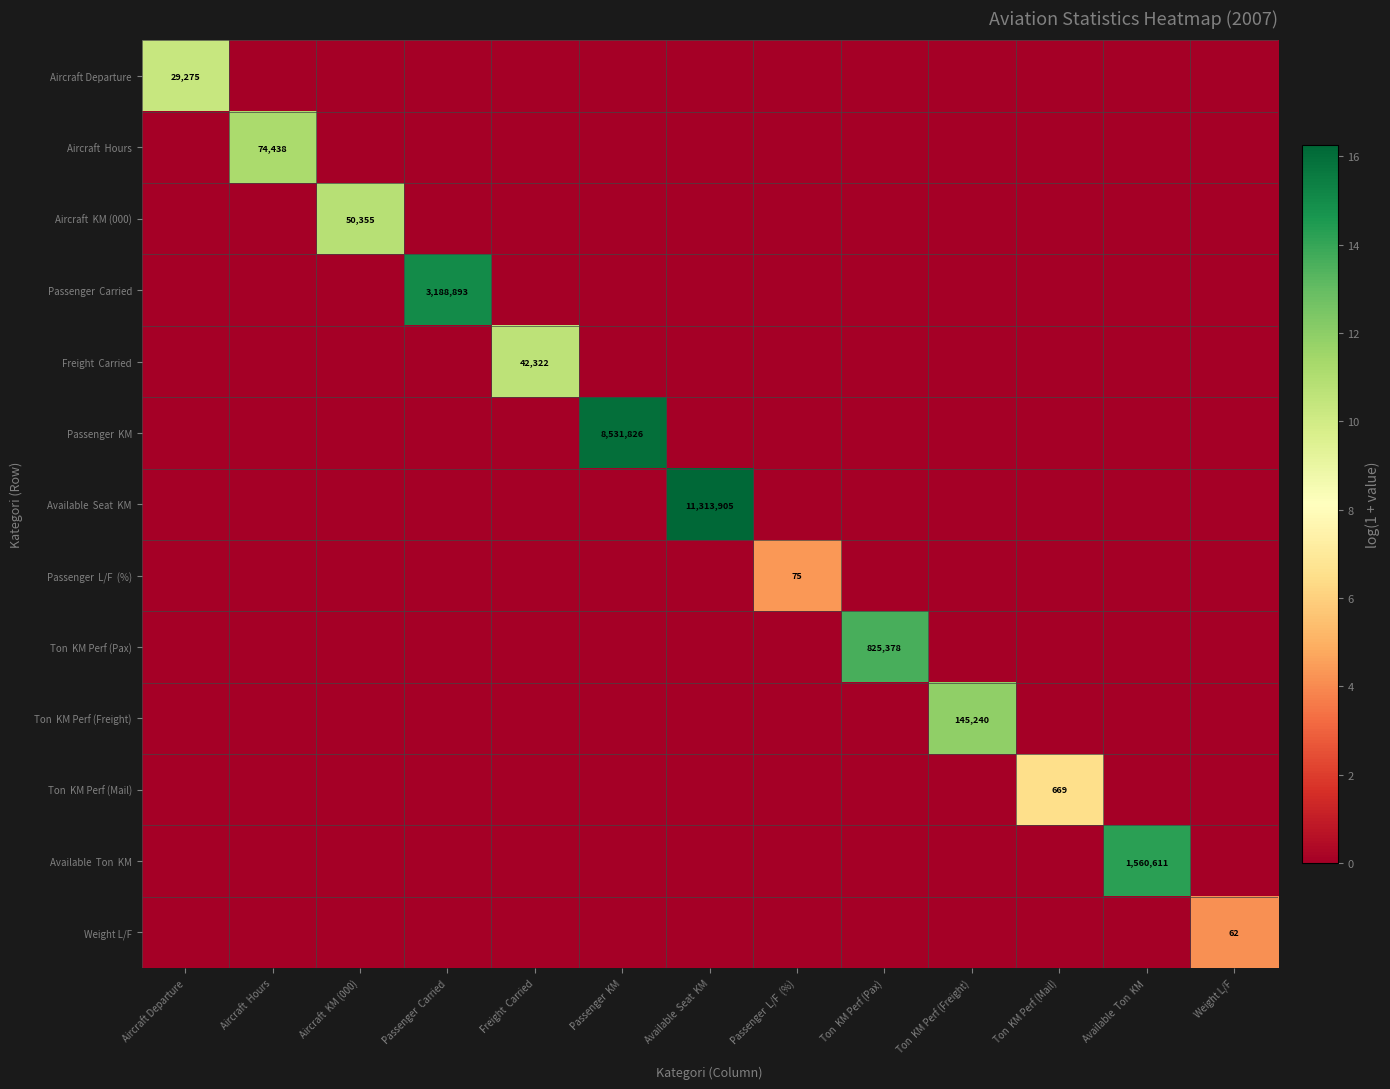

How many values in the Freight Carried series exceed 0?

1